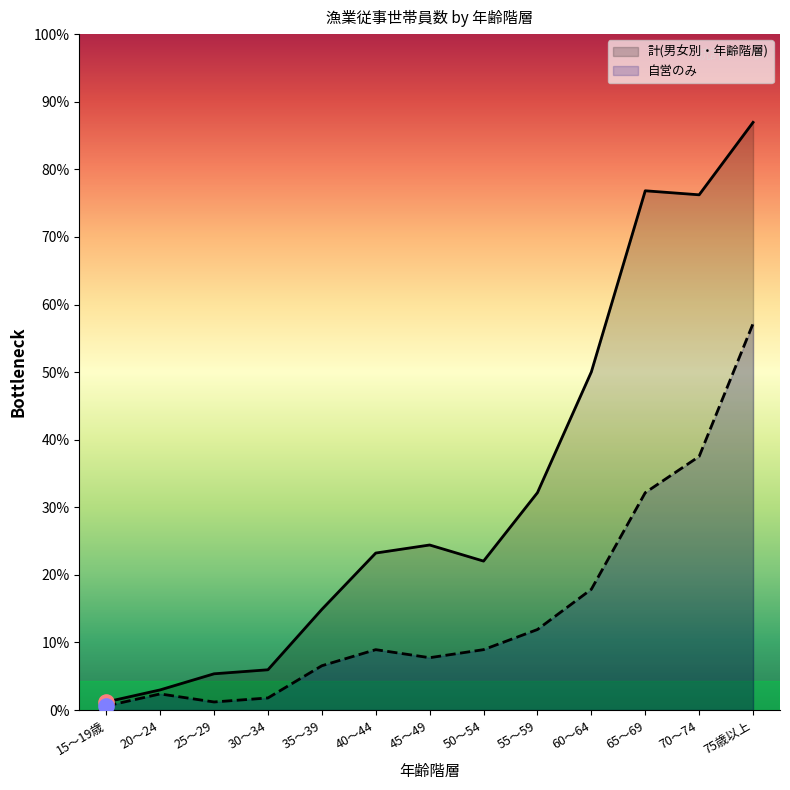

Which series contains the highest Y value?

計(男女別・年齢階層)